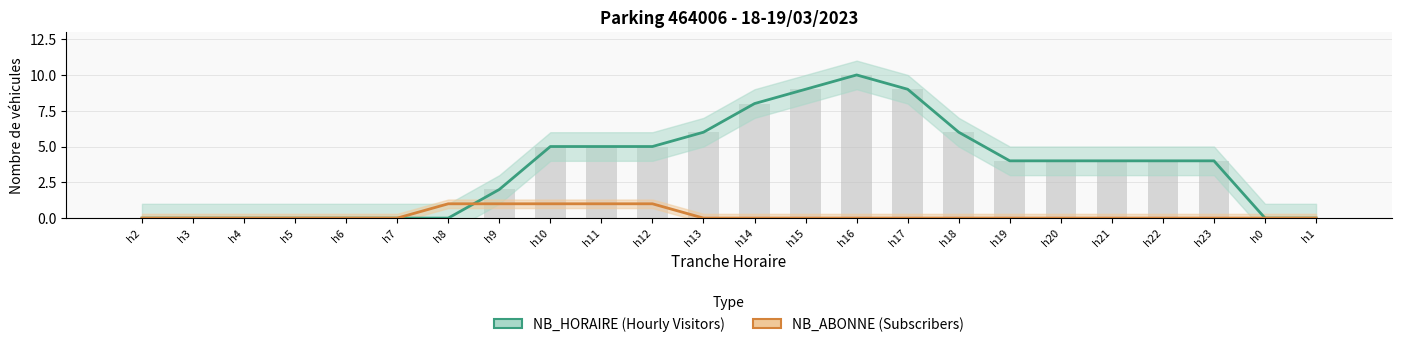

Is the value of NB_ABONNE (Subscribers) at h8 greater than the value of NB_HORAIRE (Hourly Visitors) at h10?

No